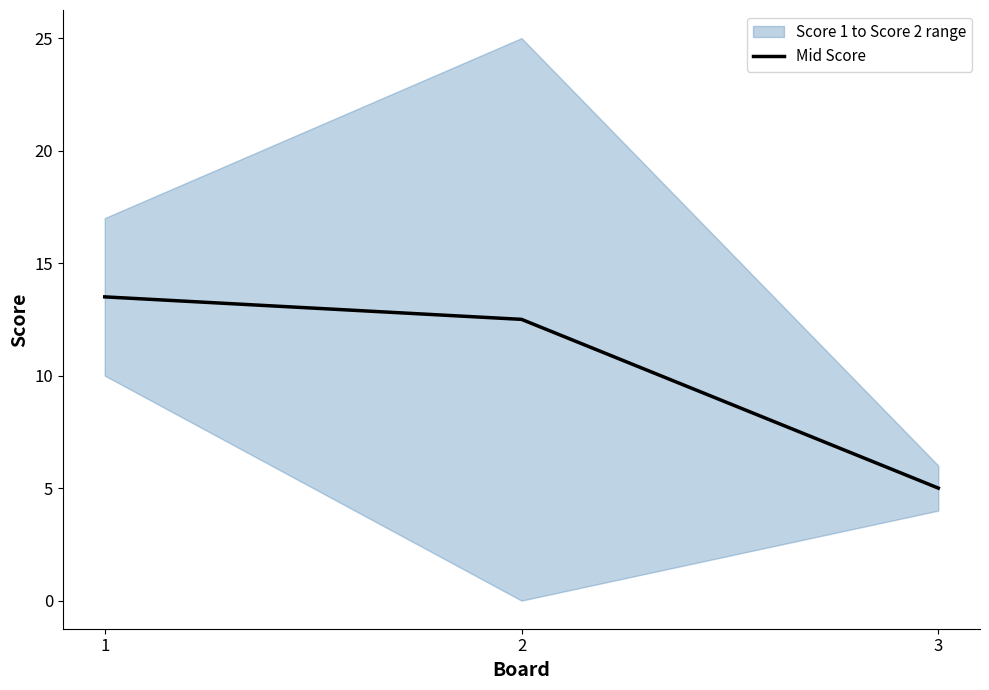

Rank the categories by value from lowest to highest.

3, 2, 1